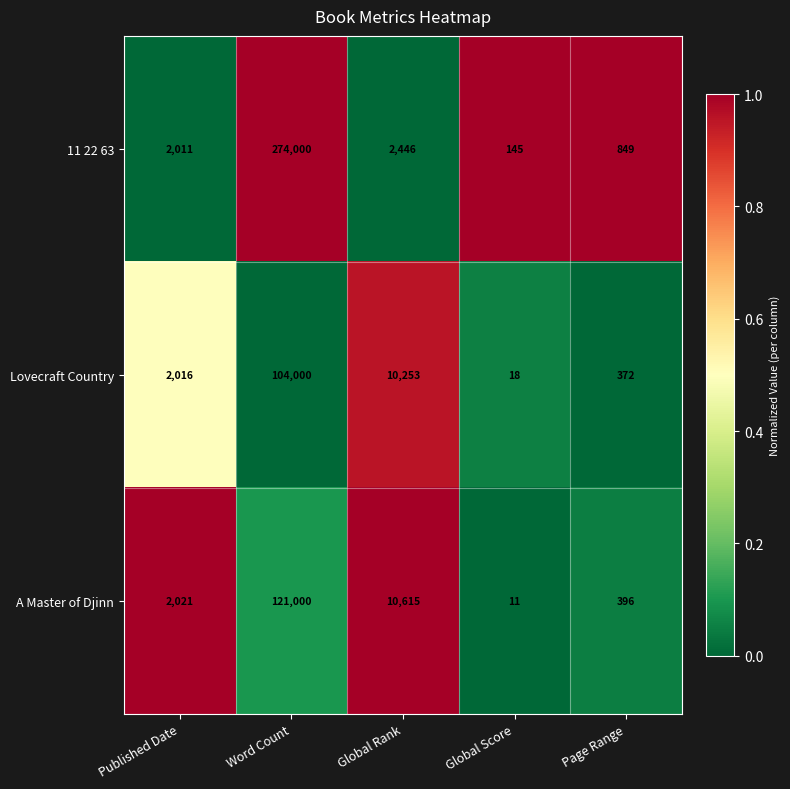

At Page Range, list the series in order from smallest to largest.

Lovecraft Country, A Master of Djinn, 11 22 63